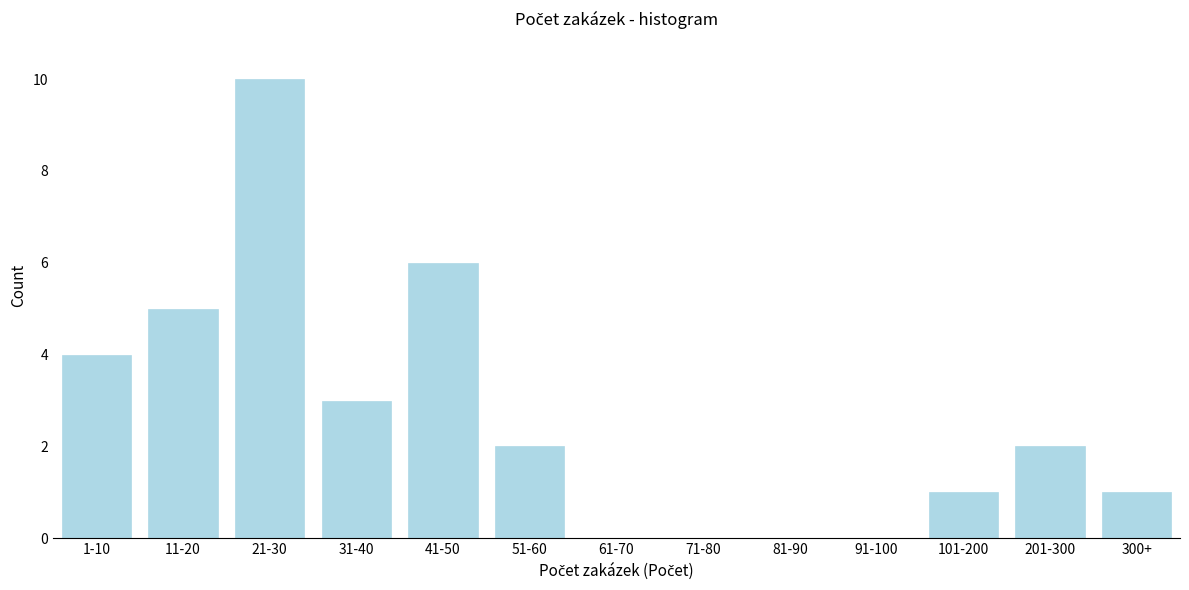

Reading right to left, list all the values displayed in this chart.

300+=1	201-300=2	101-200=1	91-100=0	81-90=0	71-80=0	61-70=0	51-60=2	41-50=6	31-40=3	21-30=10	11-20=5	1-10=4